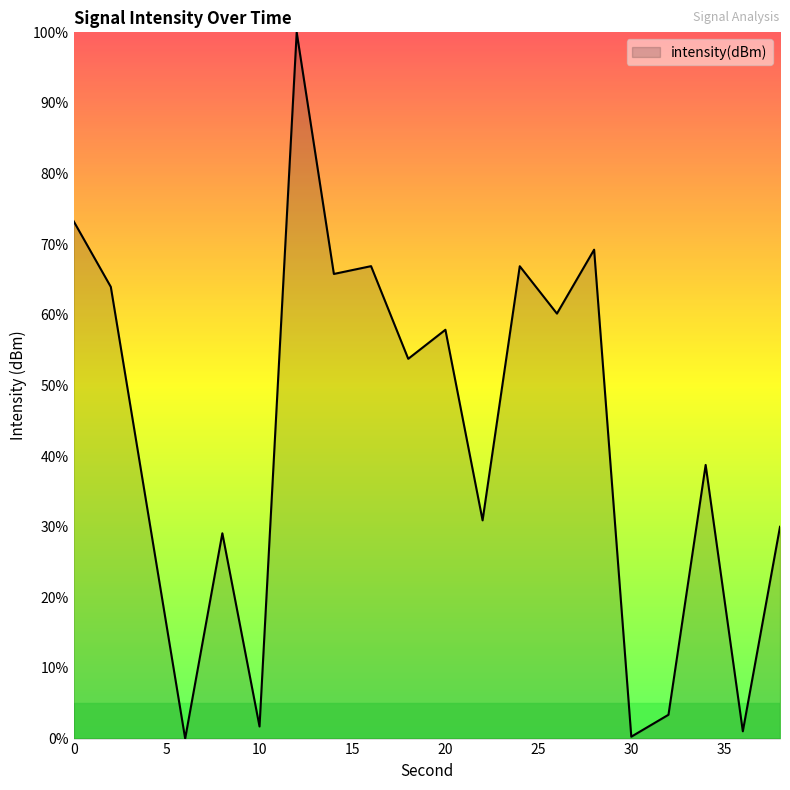

What is the difference between the maximum and minimum values?

100.0